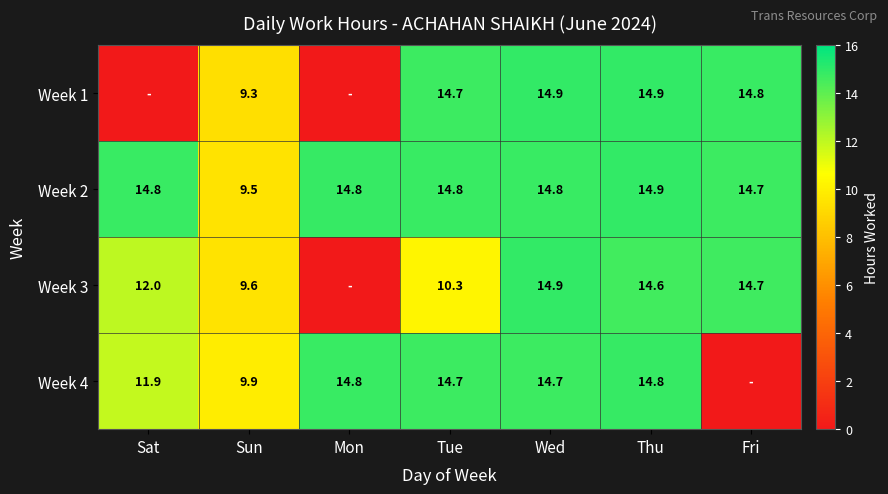

What is the sum of the Week 3 values at Sat and Sun?

21.6